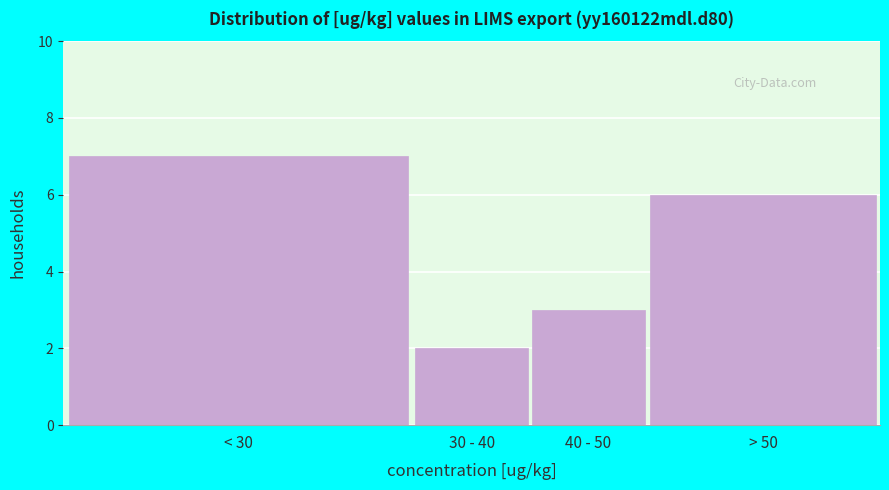

Reading left to right, transcribe all the data shown in this chart.

< 30=7	30 - 40=2	40 - 50=3	> 50=6